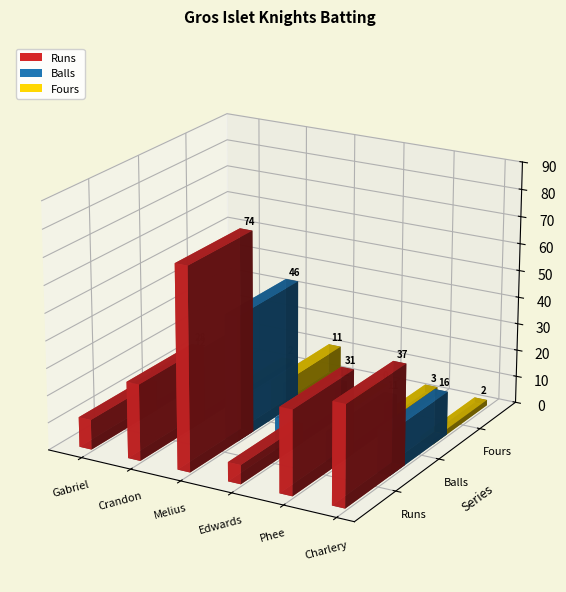

What is the spread (max minus min) of values at Hayzel Charlery?

35